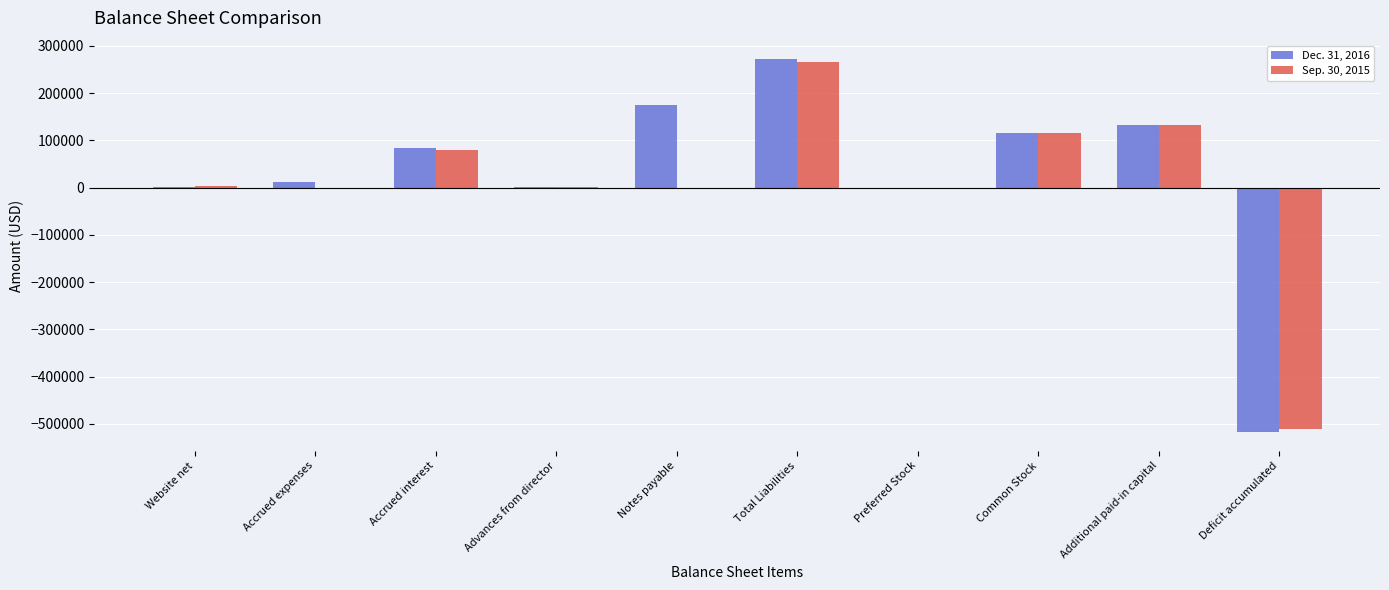

True or false: Sep. 30, 2015 has a value of 132850 at Additional paid-in capital.

True